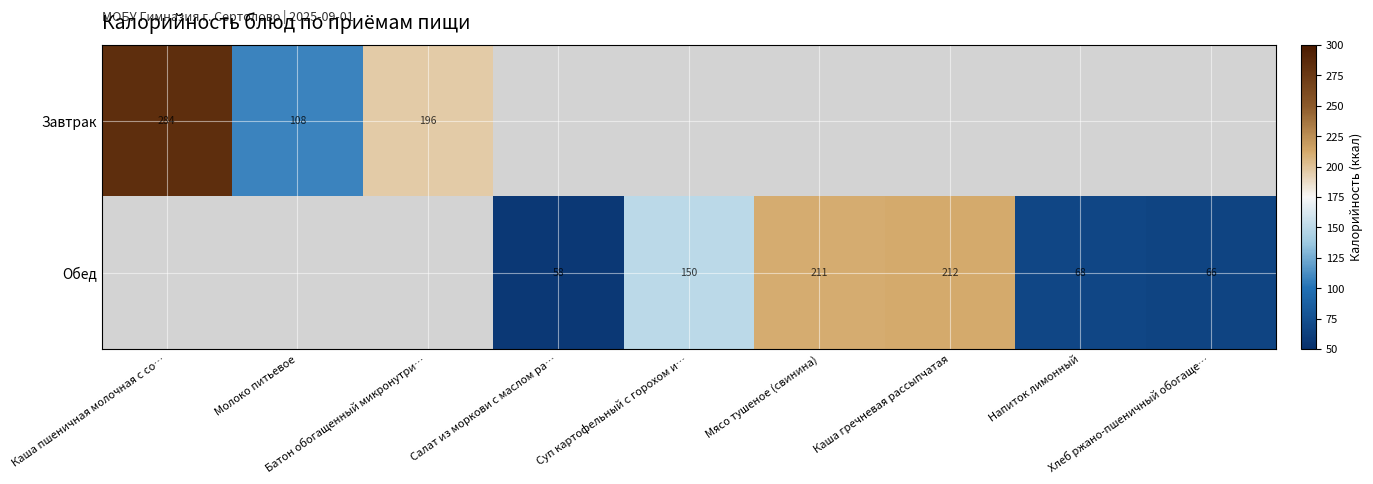

What is the smallest value displayed?

57.5